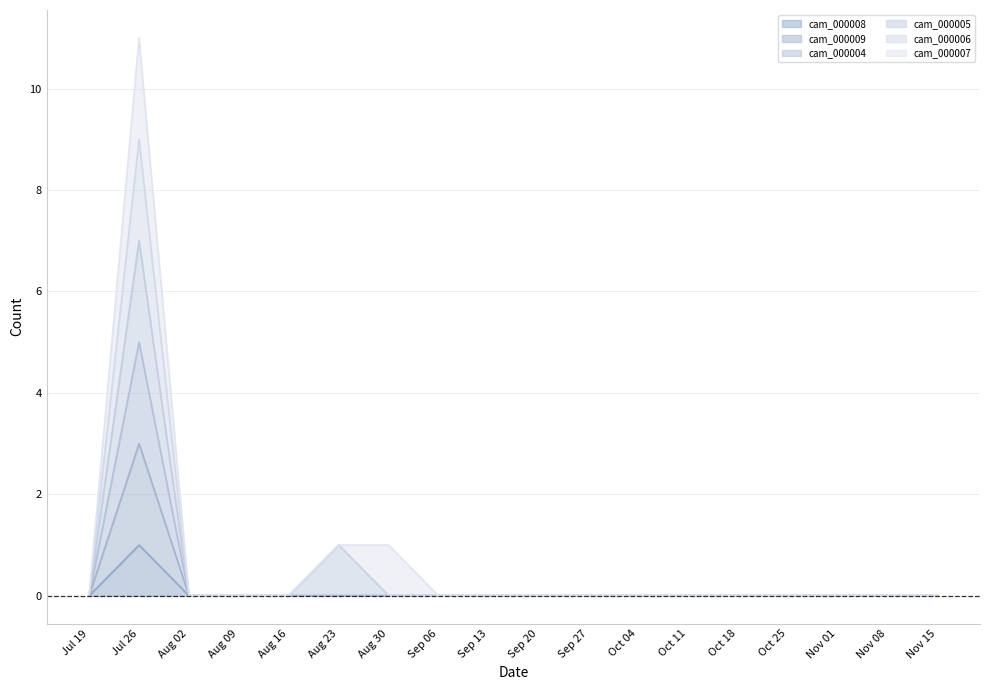

How many interior local peaks does the ncimages_024029_000006 series have?

2